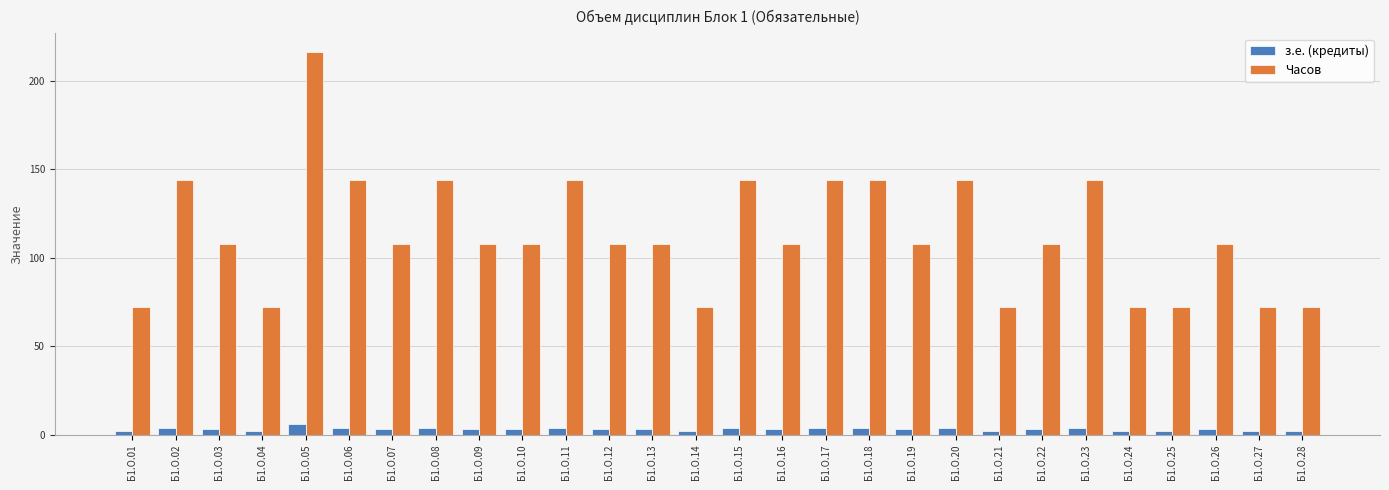

Count the number of categories in the chart.

28